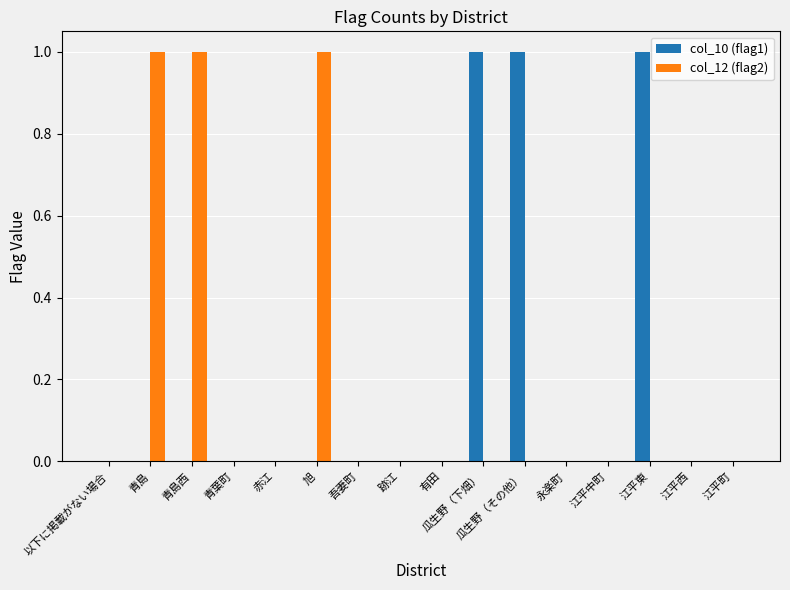

Is the value of col_12 (flag2) at 永楽町 greater than the value of col_10 (flag1) at 瓜生野（その他）?

No